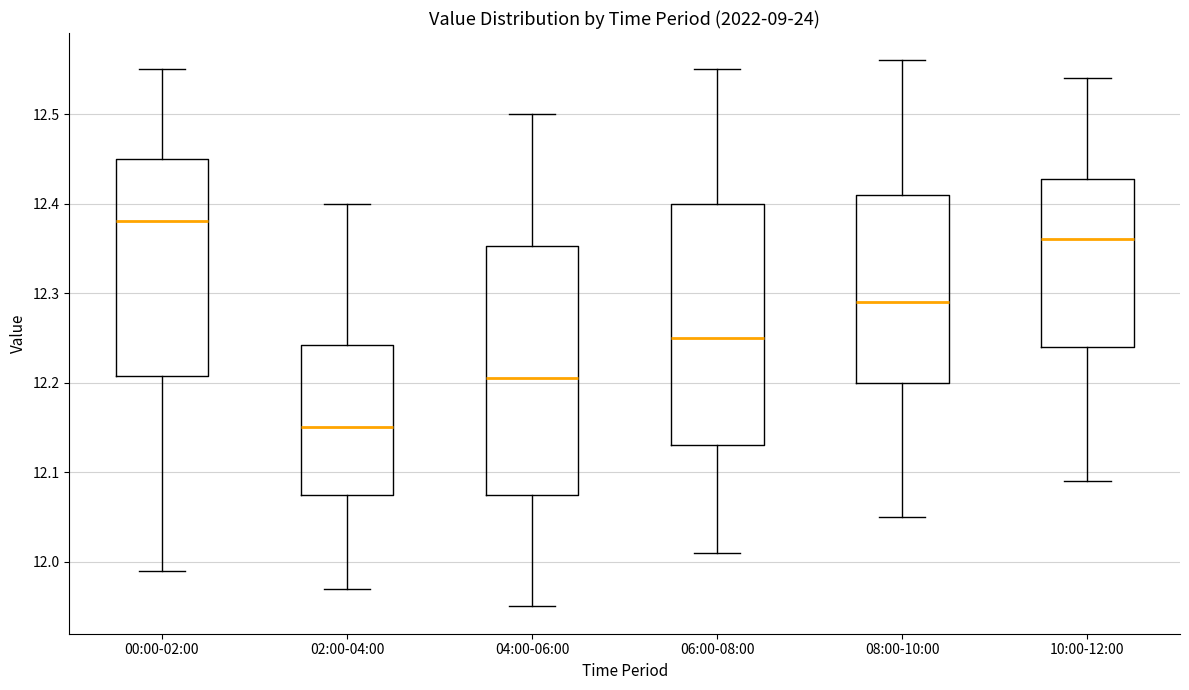

Reading left to right, read every box against the y-axis: the position of its median line, the range the box covers, and the ends of its whiskers. The values are not printed on the chart, so give them approximately, as read against the axis.

00:00-02:00: median 12.38, box 12.21 to 12.45, whiskers 11.99 to 12.55
02:00-04:00: median 12.15, box 12.08 to 12.24, whiskers 11.97 to 12.40
04:00-06:00: median 12.21, box 12.08 to 12.35, whiskers 11.95 to 12.50
06:00-08:00: median 12.25, box 12.13 to 12.40, whiskers 12.01 to 12.55
08:00-10:00: median 12.29, box 12.20 to 12.41, whiskers 12.05 to 12.56
10:00-12:00: median 12.36, box 12.24 to 12.43, whiskers 12.09 to 12.54